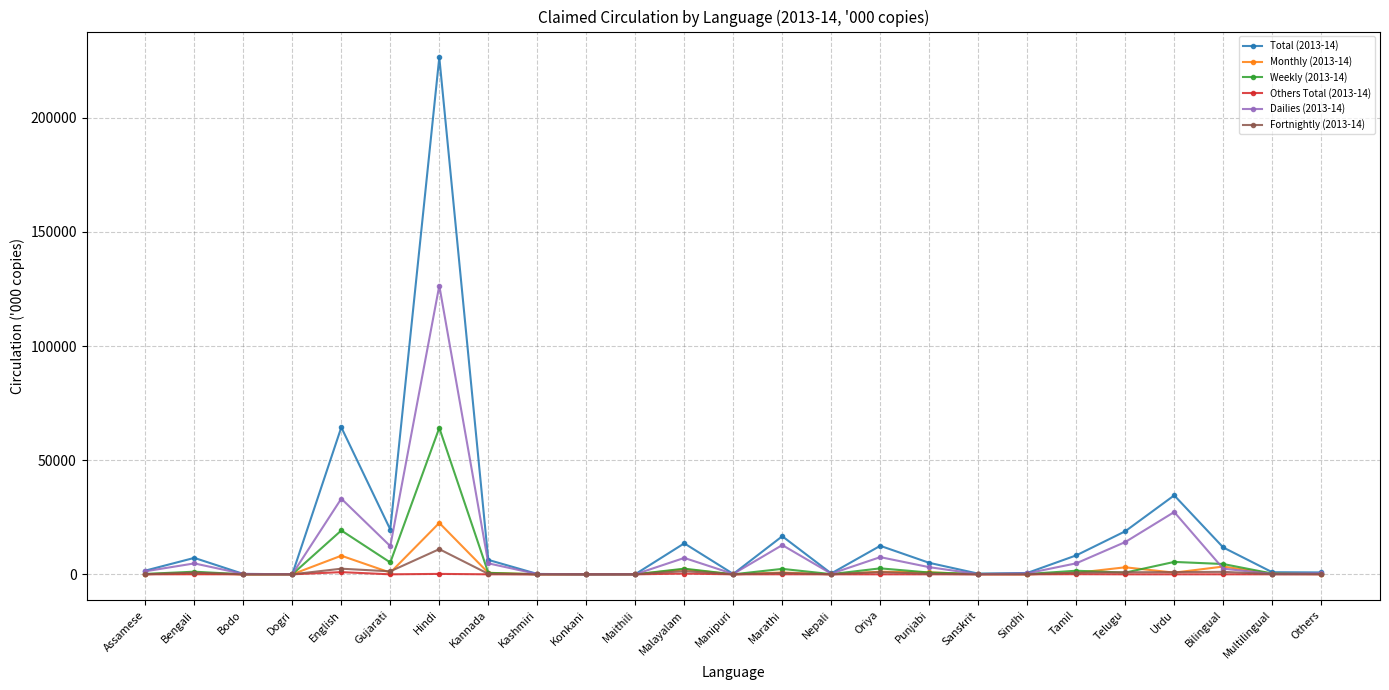

Is this an area chart (filled region under the line)?

No